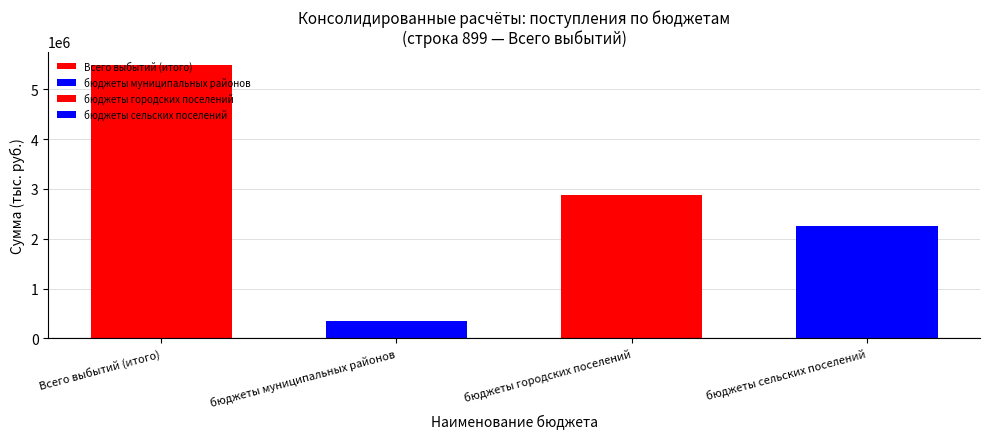

Where is the data nearest to the value 2921498?

бюджеты городских поселений